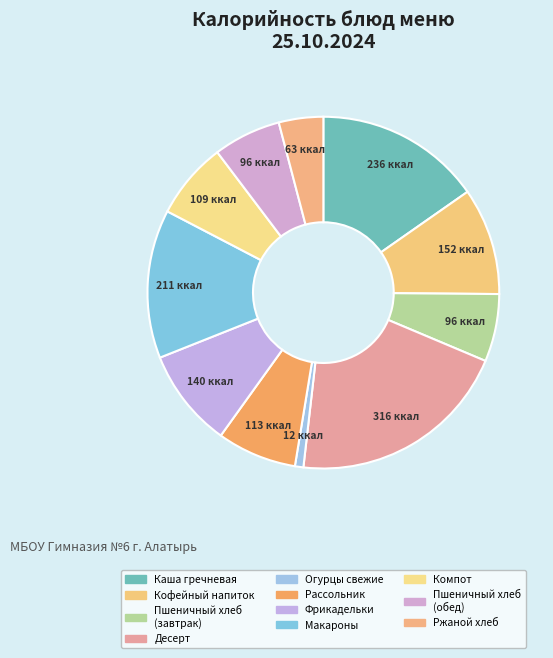

What is the largest slice in the pie chart?

Десерт